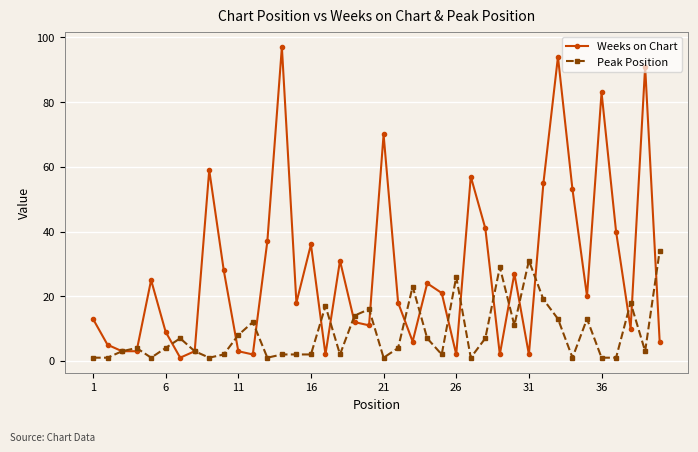

List the series in order of their peak value, lowest first.

Peak Position, Weeks on Chart